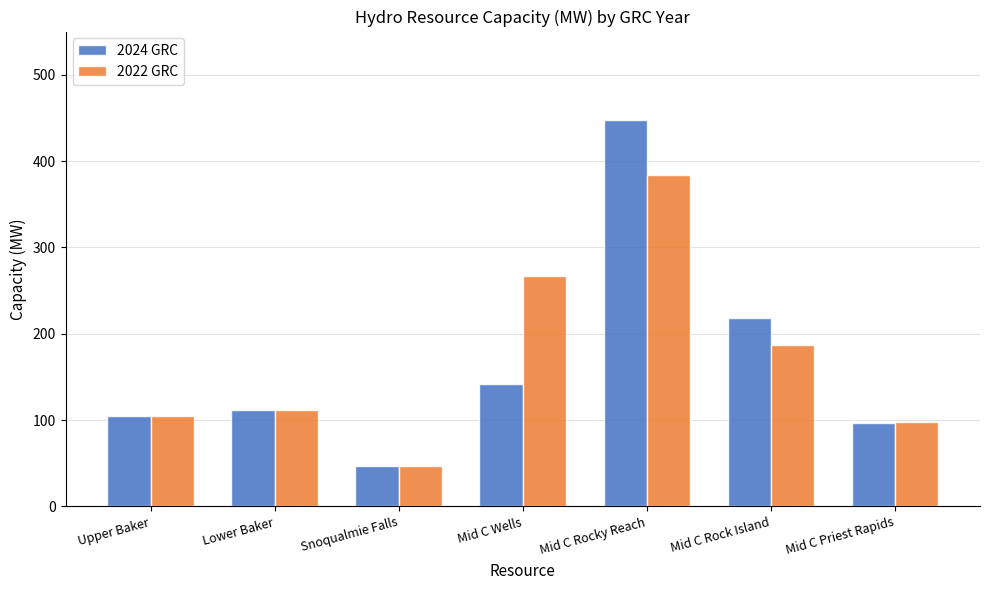

The 2024 GRC series shows 58.2 at Mid C Priest Rapids. True or false?

False